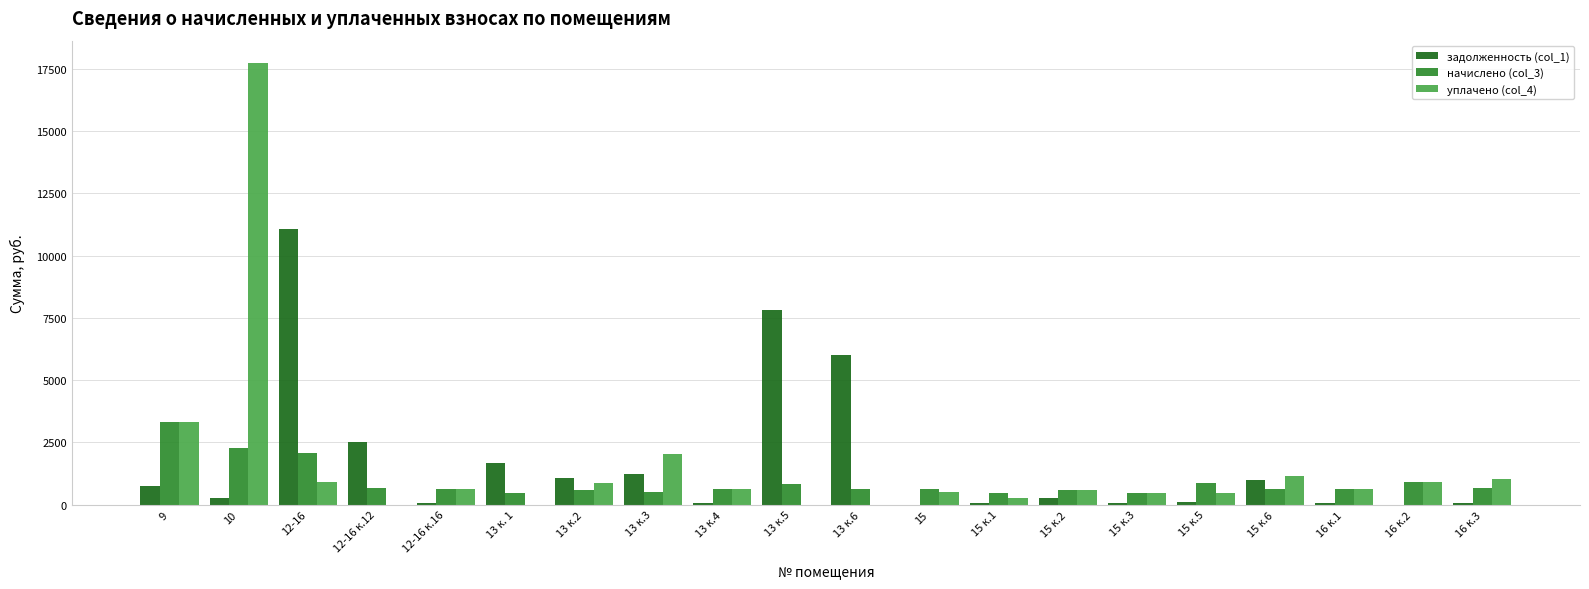

How many series are shown in this chart?

3